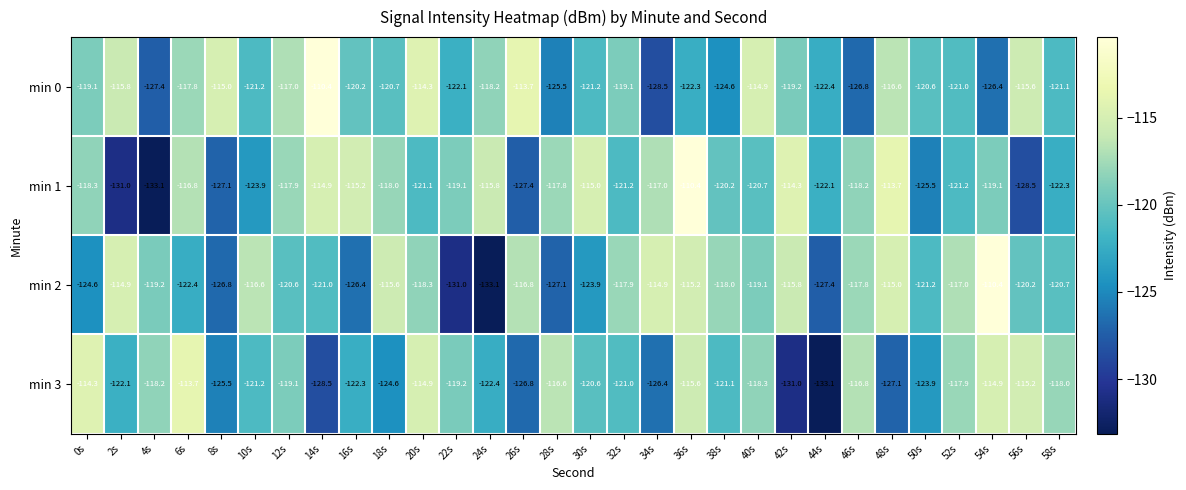

The value of min 0 at 24s is -118.2. True or false?

True